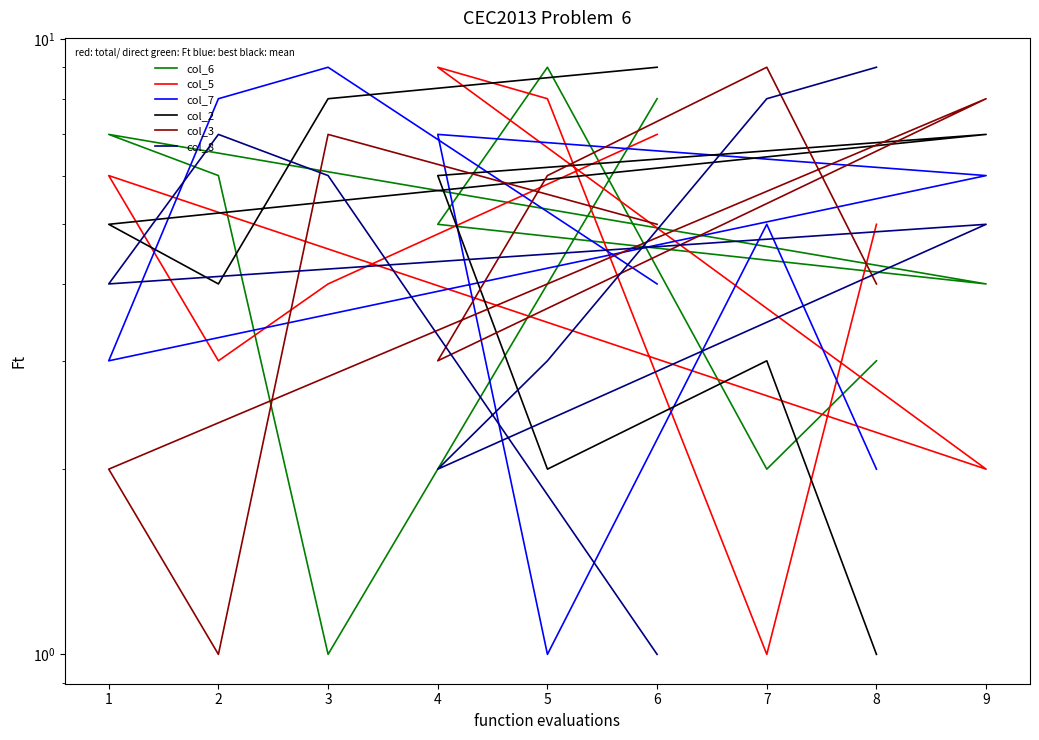

Which label corresponds to the largest value in the chart?

5